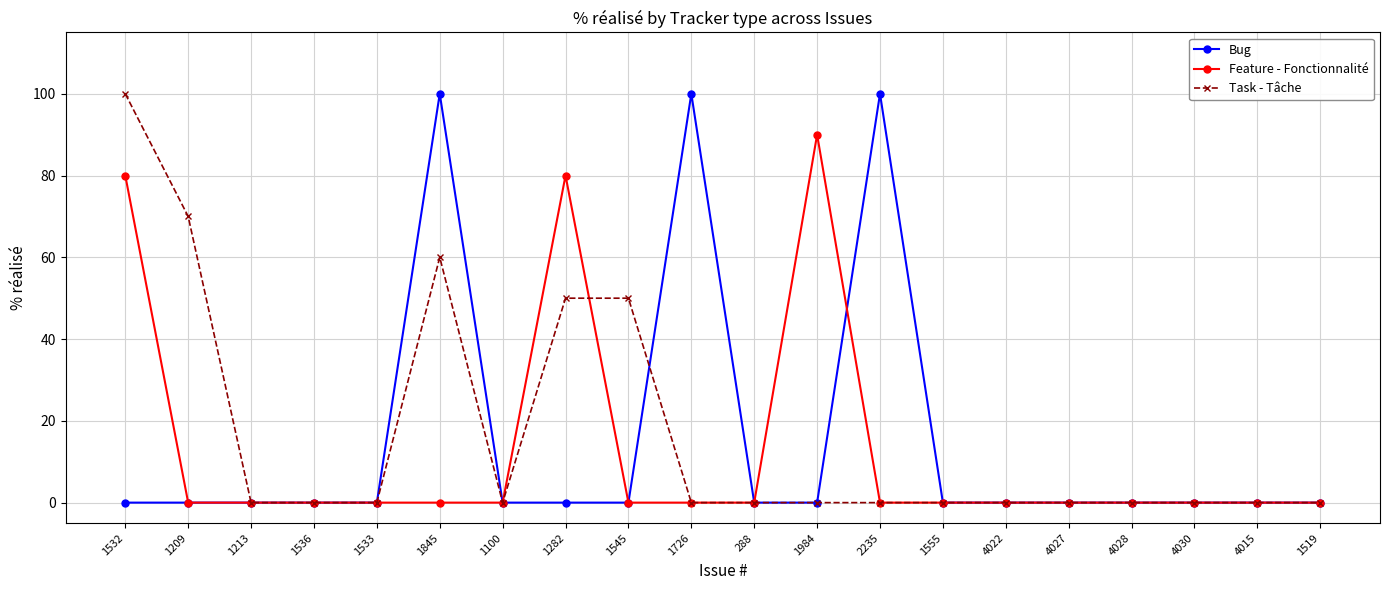

What is the sum of all Feature - Fonctionnalité values?

250